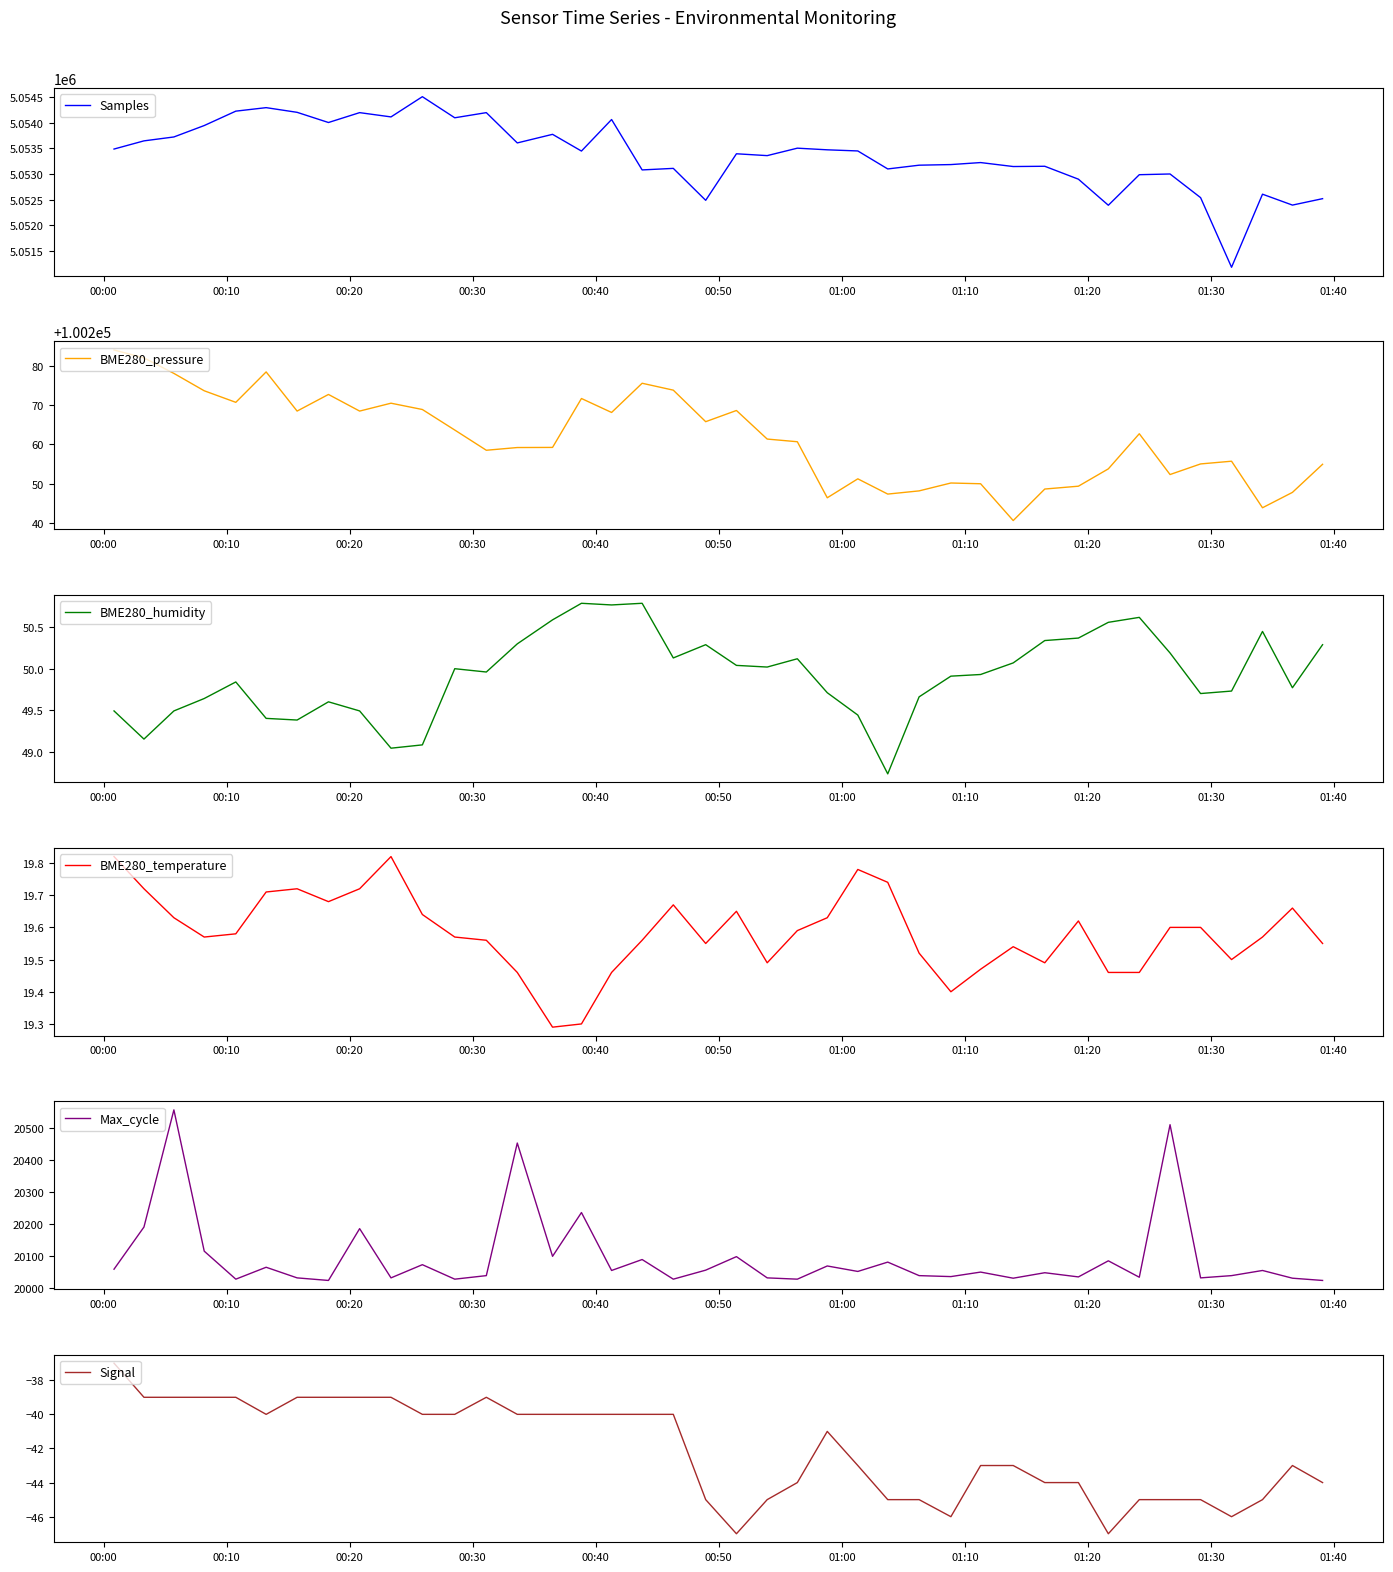

How many distinct data groups are displayed?

6